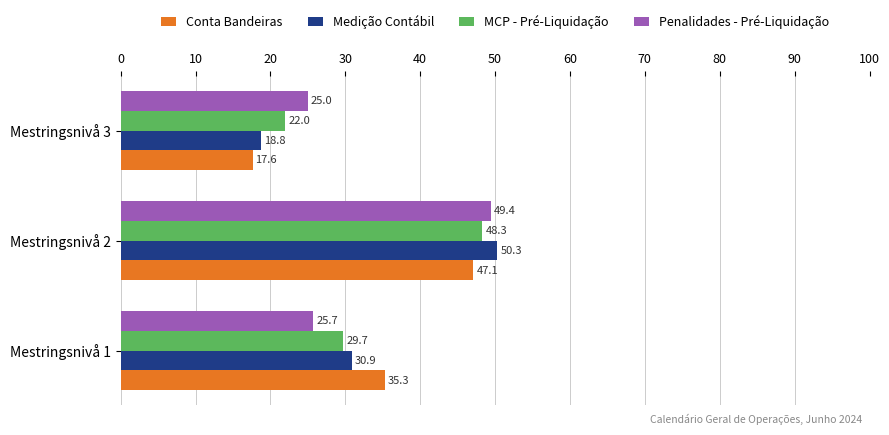

How many values in the Conta Bandeiras series exceed 35?

2